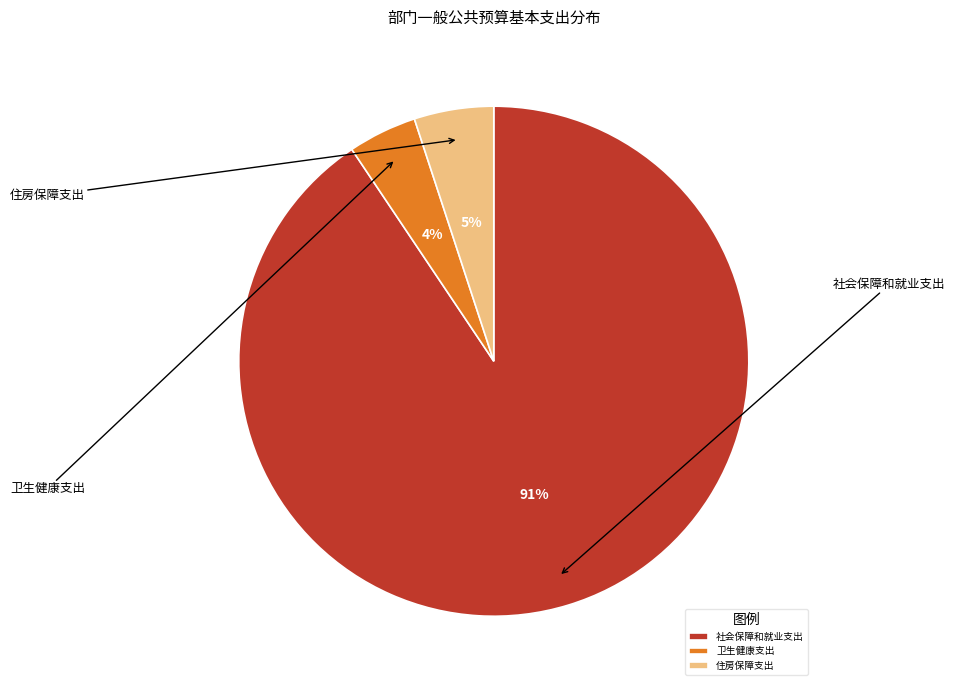

To the nearest percent, what portion does 住房保障支出 represent?

5%